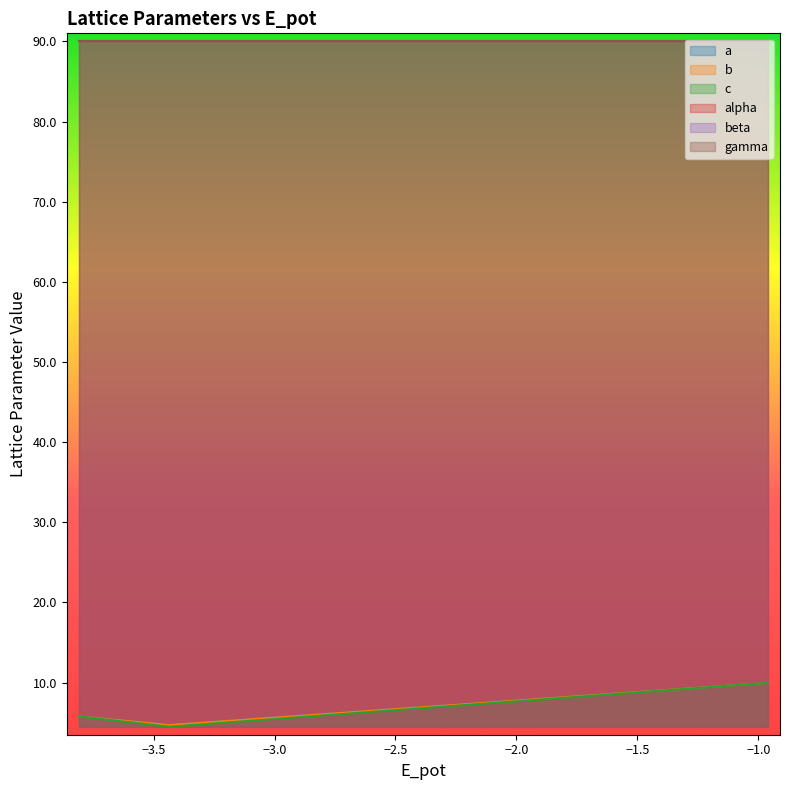

What is the sum of all c values?

26.0